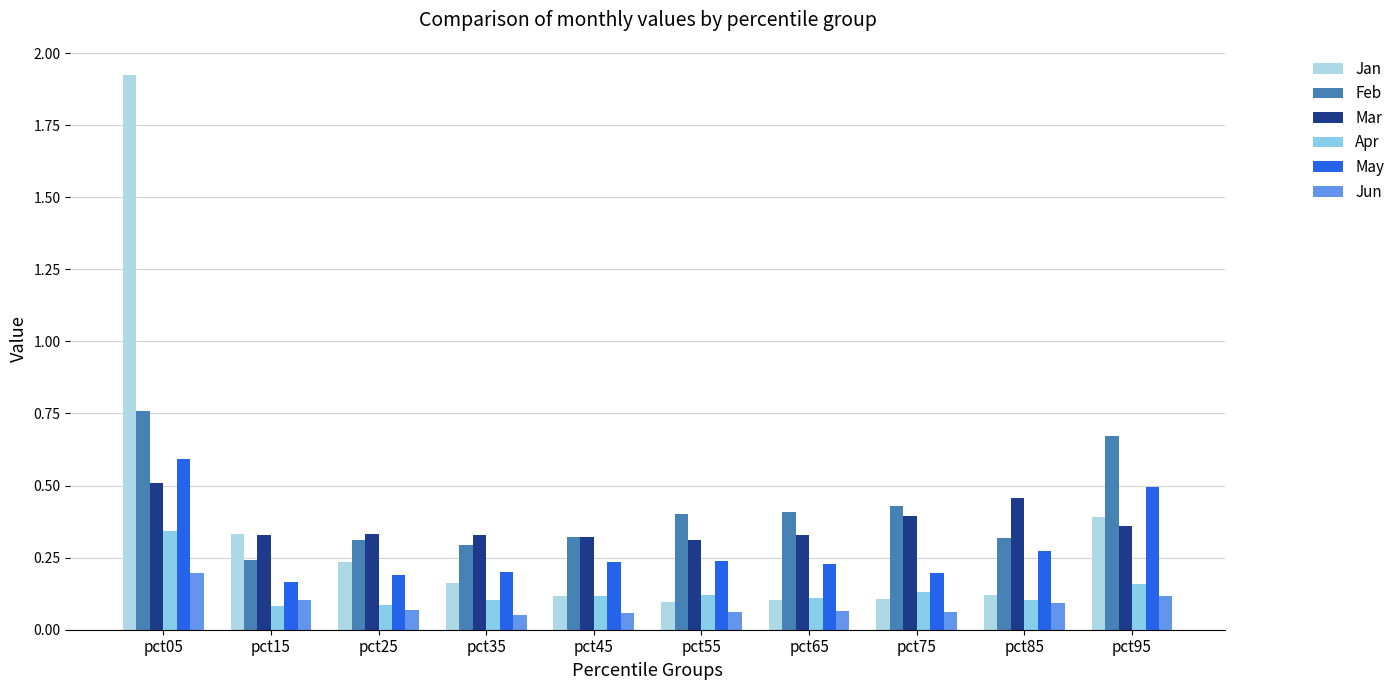

True or false: May has a value of 0.3 at pct55.

False